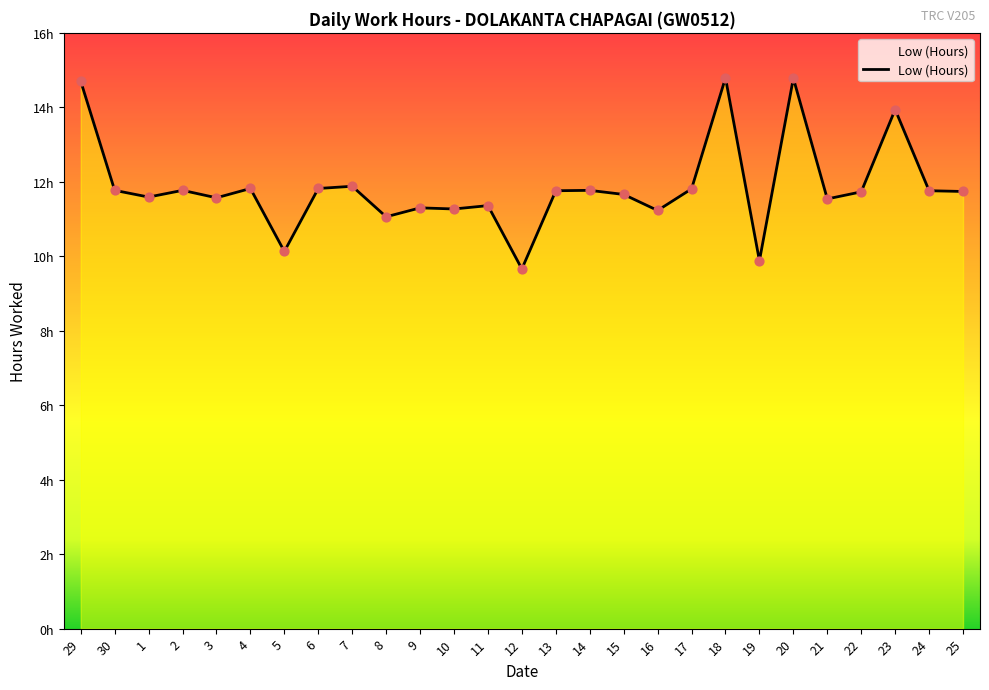

Which has a higher value, 17 or 10?

17